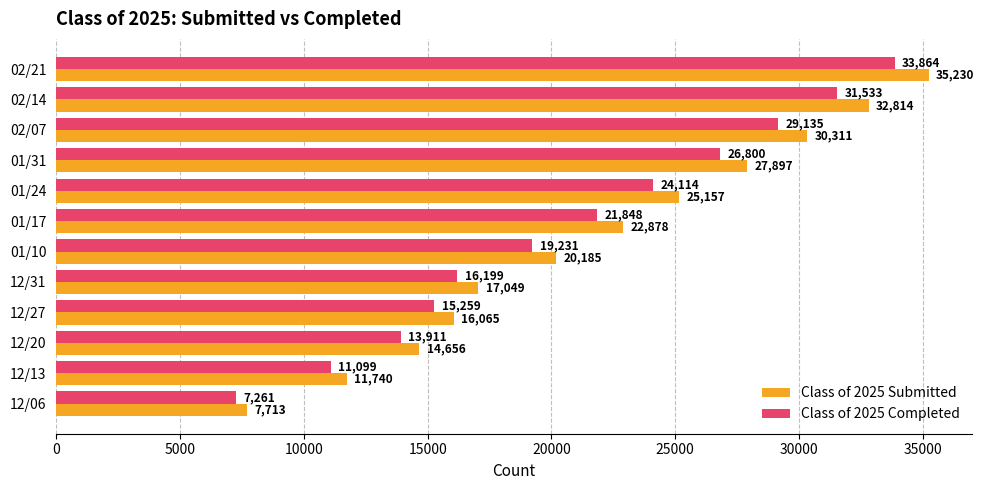

At how many categories does at least one series exceed 19523?

7